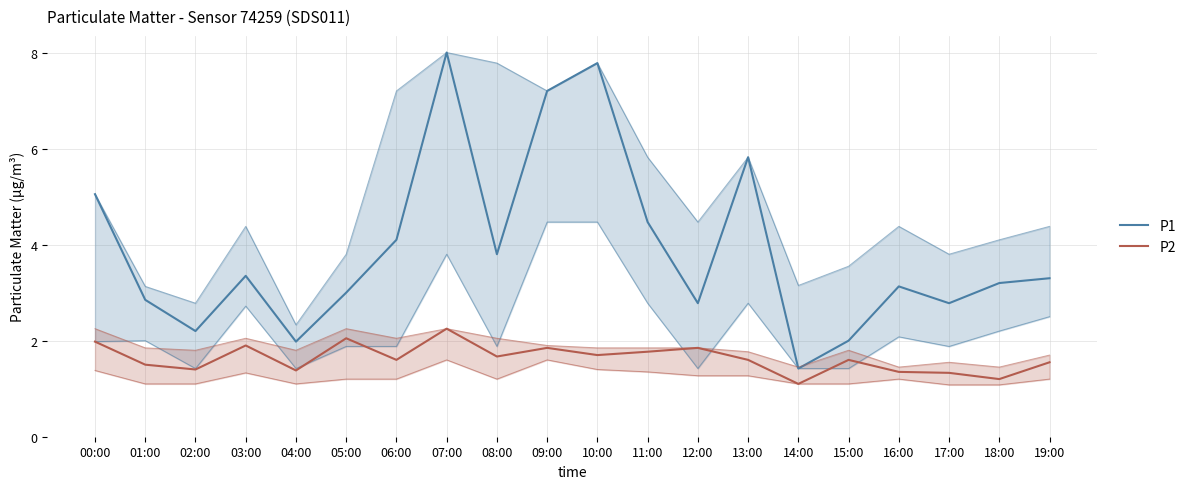

Reading right to left, extract all data points from this chart.

P1: 3.3	3.2	2.8	3.1	2.0	1.4	5.8	2.8	4.5	7.8	7.2	3.8	8.0	4.1	3.0	2.0	3.4	2.2	2.9	5.0
P2: 1.6	1.2	1.3	1.4	1.6	1.1	1.6	1.9	1.8	1.7	1.9	1.7	2.2	1.6	2.0	1.4	1.9	1.4	1.5	2.0